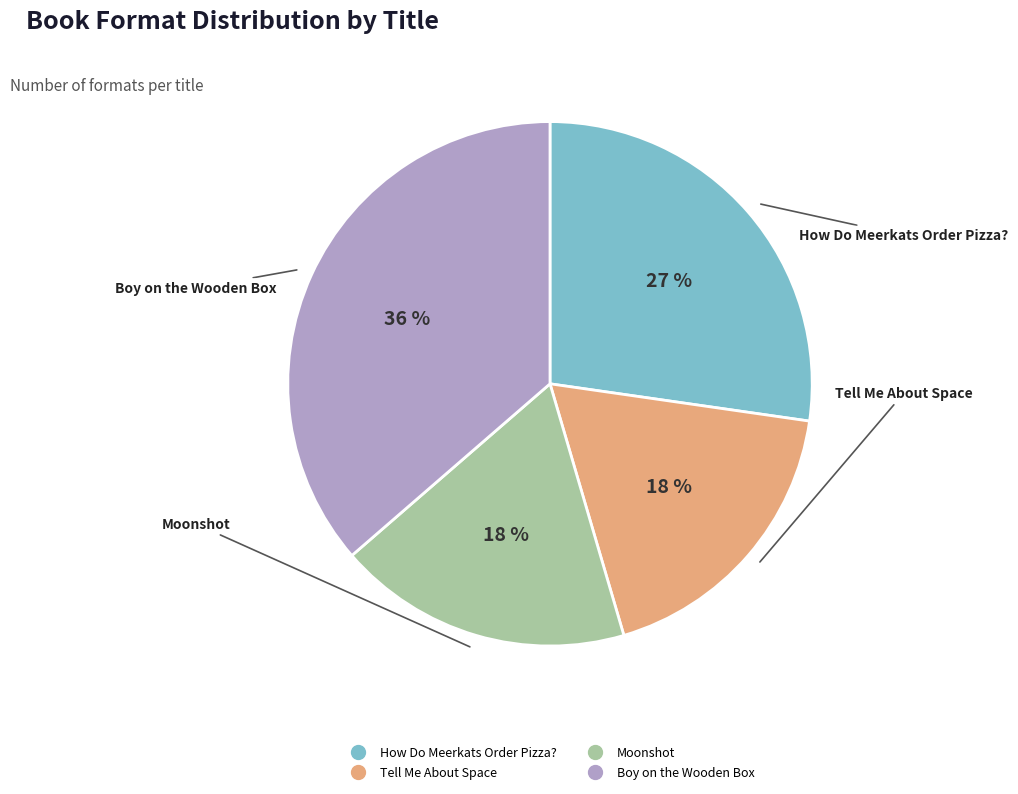

Is it true that How Do Meerkats Order Pizza? is 34% of the pie?

False